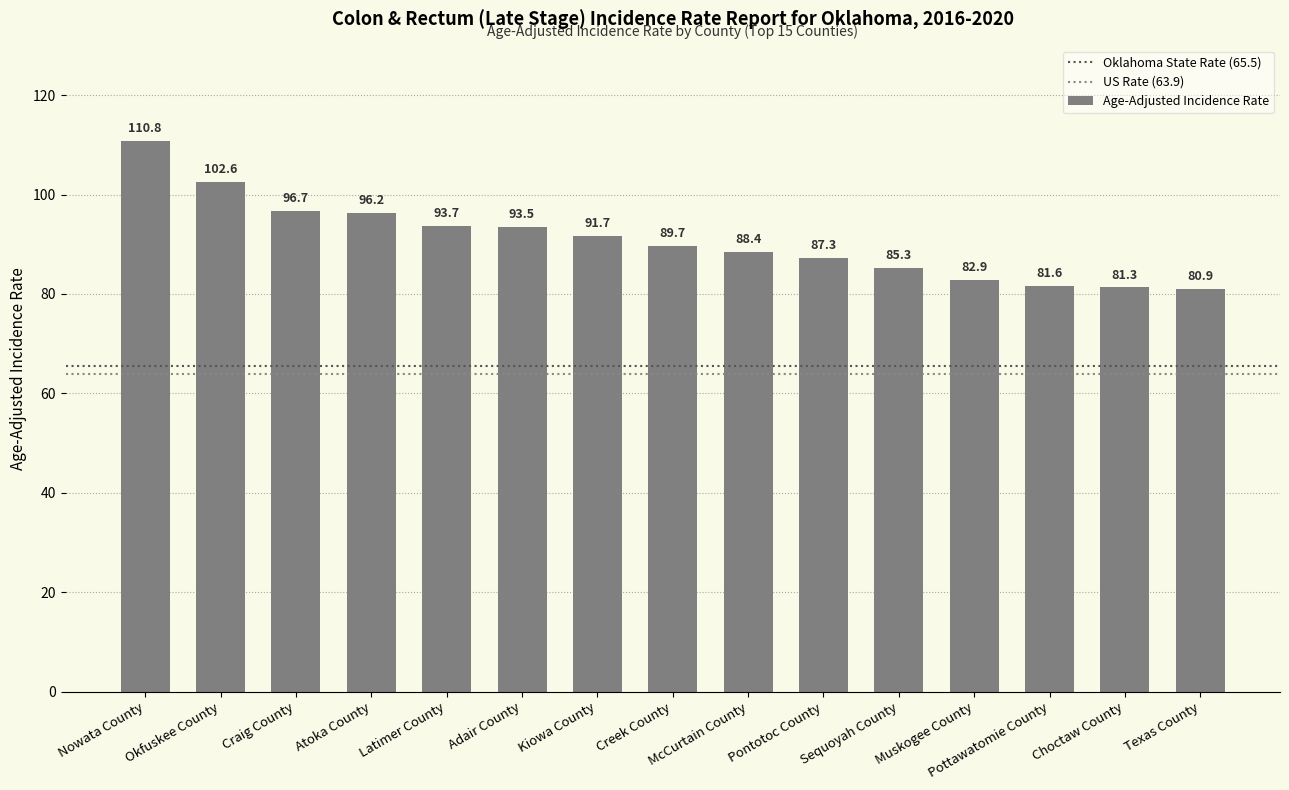

Are the bars grouped side by side (vs. stacked)?

No